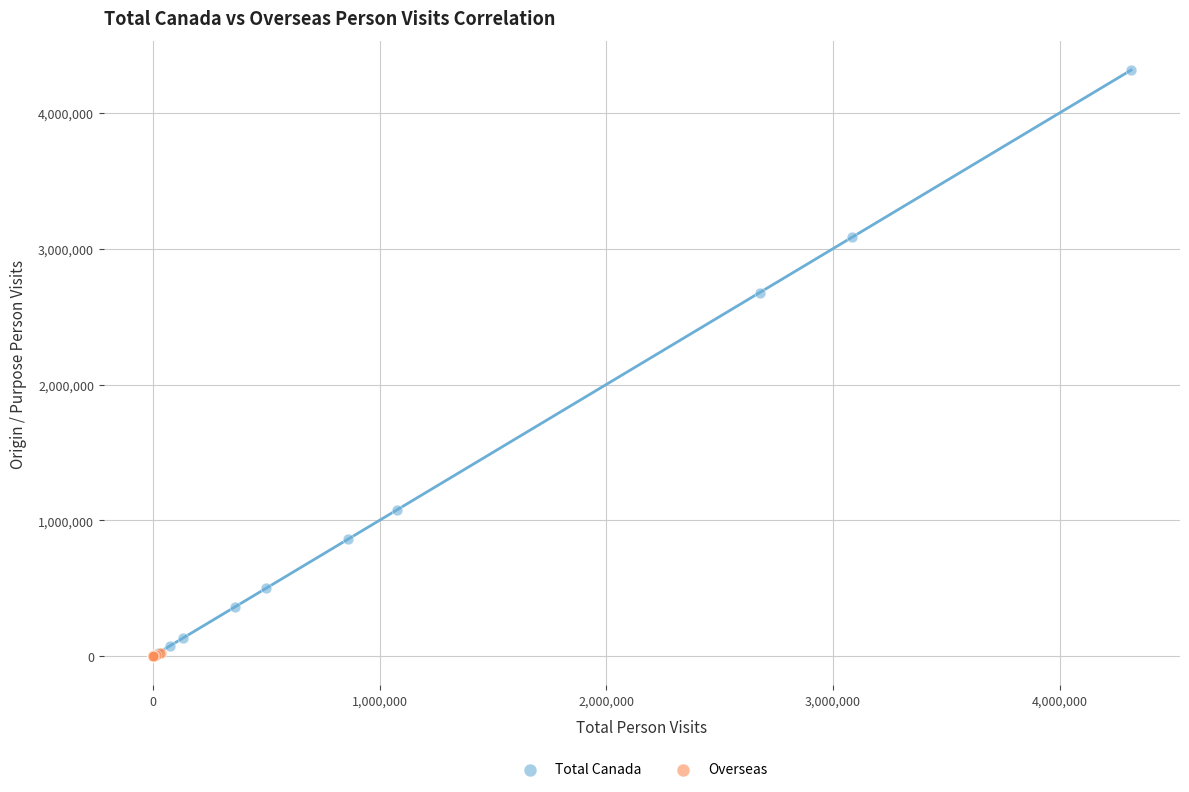

Which series contains the highest Y value?

Total Canada